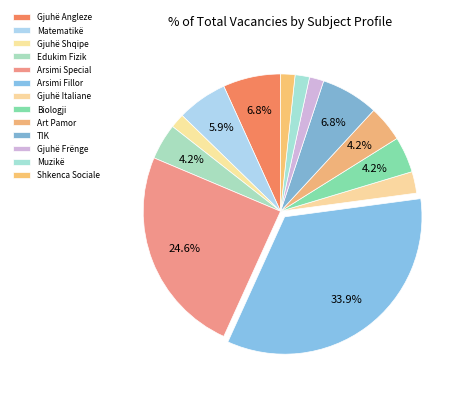

Is there a majority slice in this chart?

No